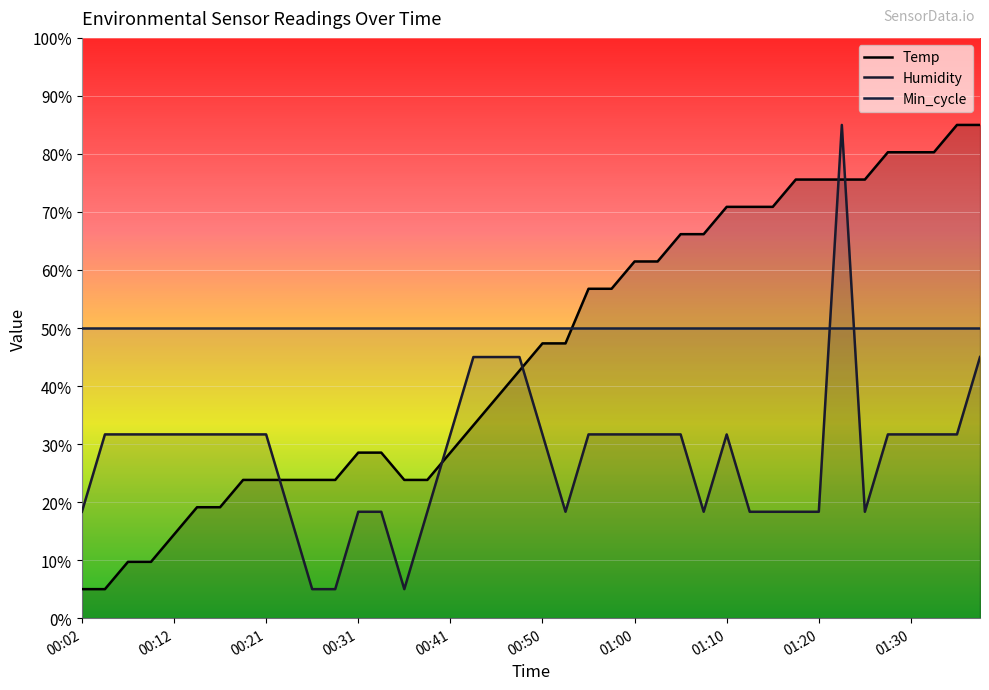

True or false: Temp has a value of 40.9 at 01:23.

False